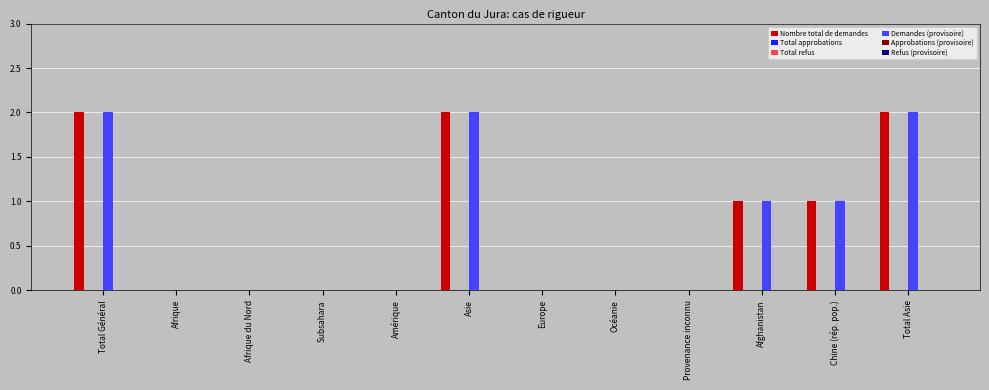

How many groups of bars are there?

12